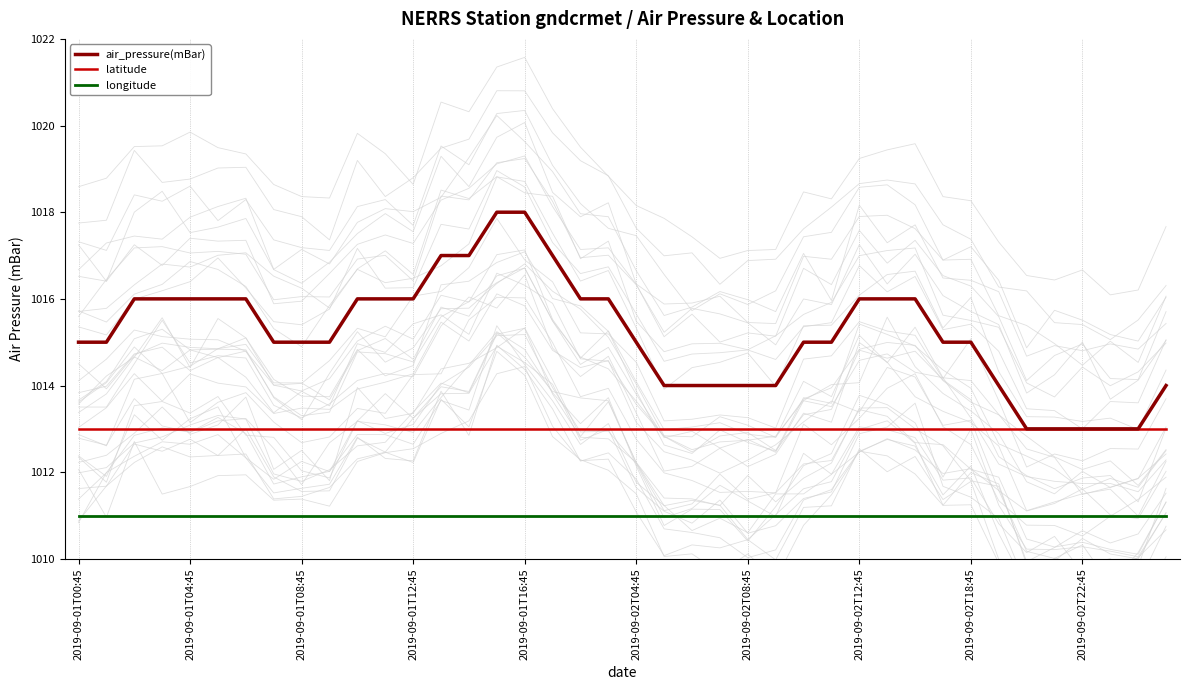

What are all the series names shown in the legend?

air_pressure(mBar), latitude, longitude